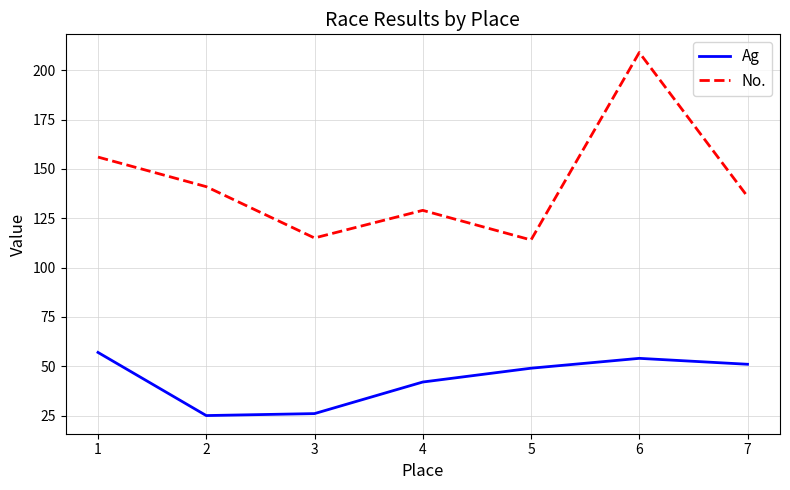

At how many categories does at least one series exceed 169?

1